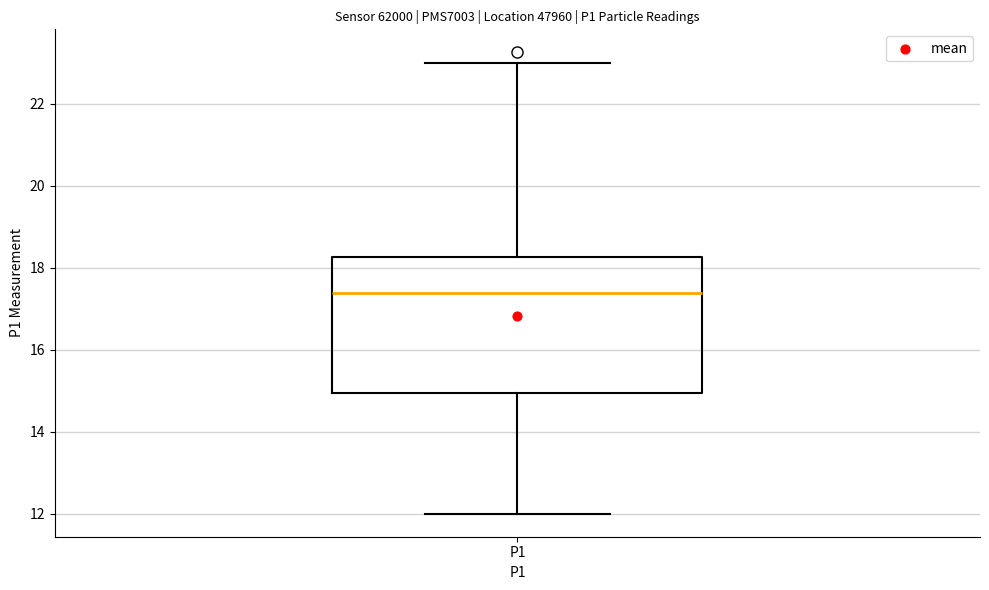

Read this box plot against the y-axis: the position of the median line, the range covered by the box, and the ends of both whiskers. The values are not printed on the chart, so give them approximately, as read against the axis.

median 17.4, box 15.0 to 18.2, whiskers 12.0 to 23.0